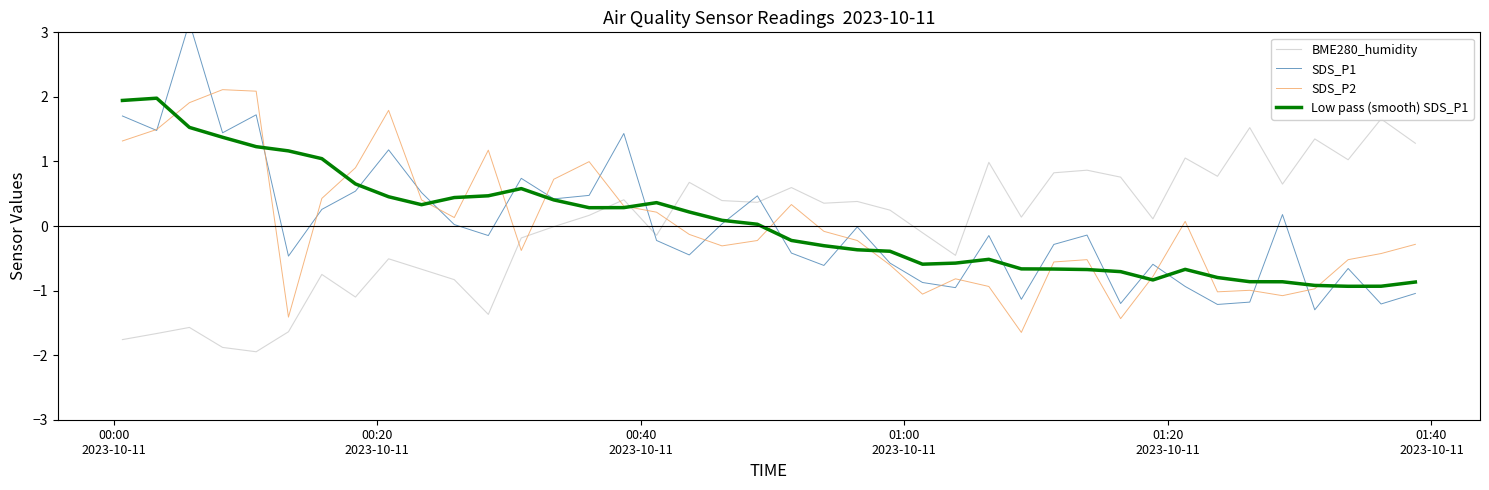

What is the minimum value for SDS_P2?

-1.6